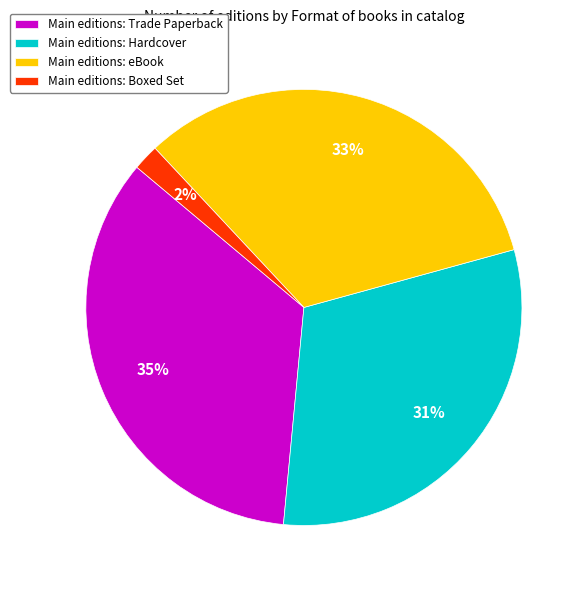

To the nearest percent, what portion does Main editions: Boxed Set represent?

2%